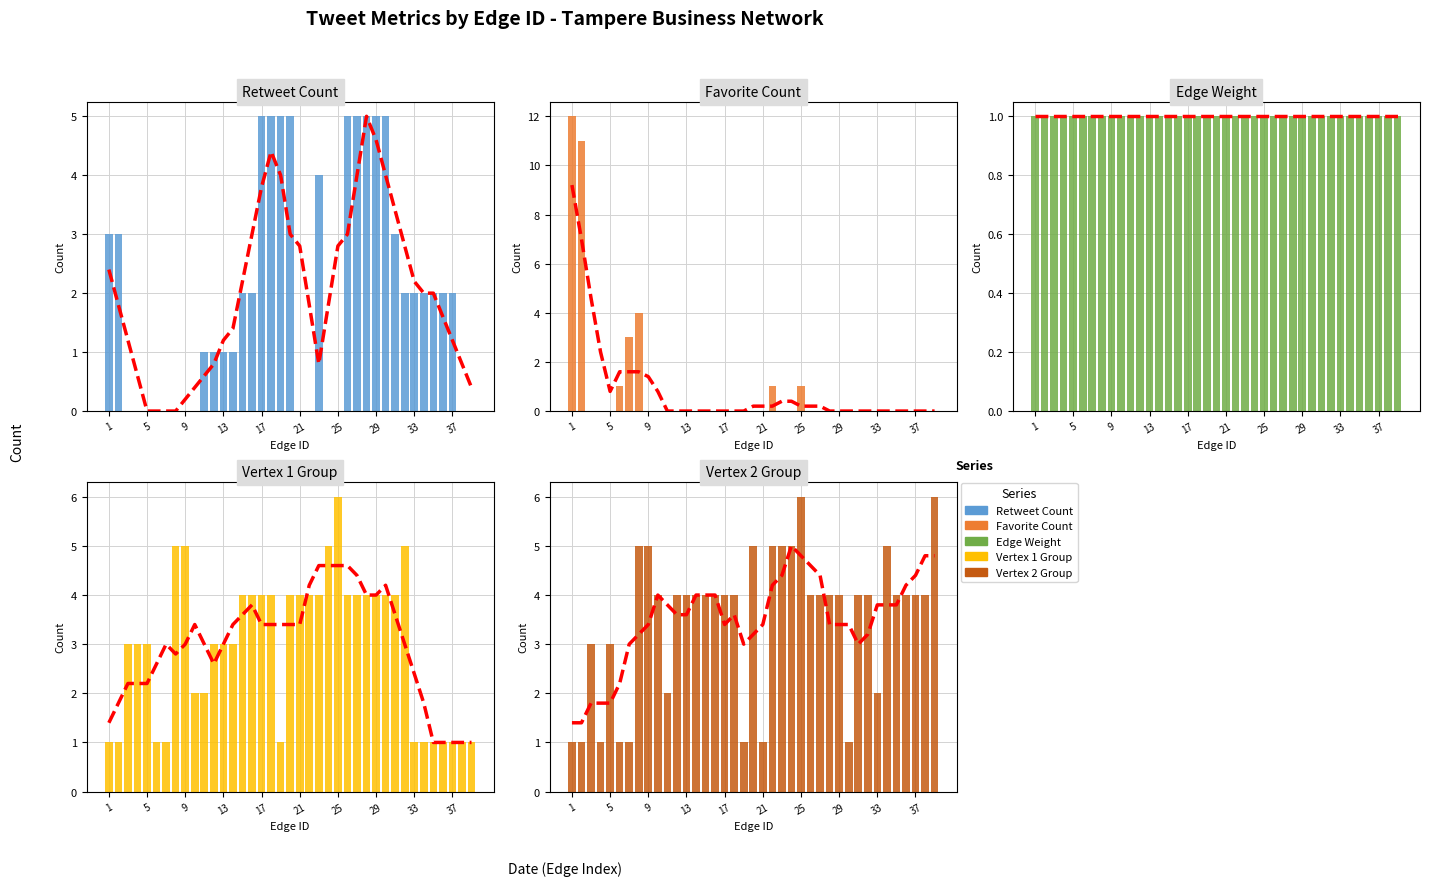

How many data points does each series have?

39